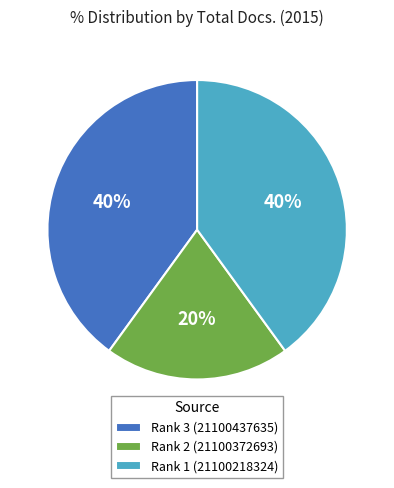

Is it true that Rank 3 (21100437635) is 50% of the pie?

False